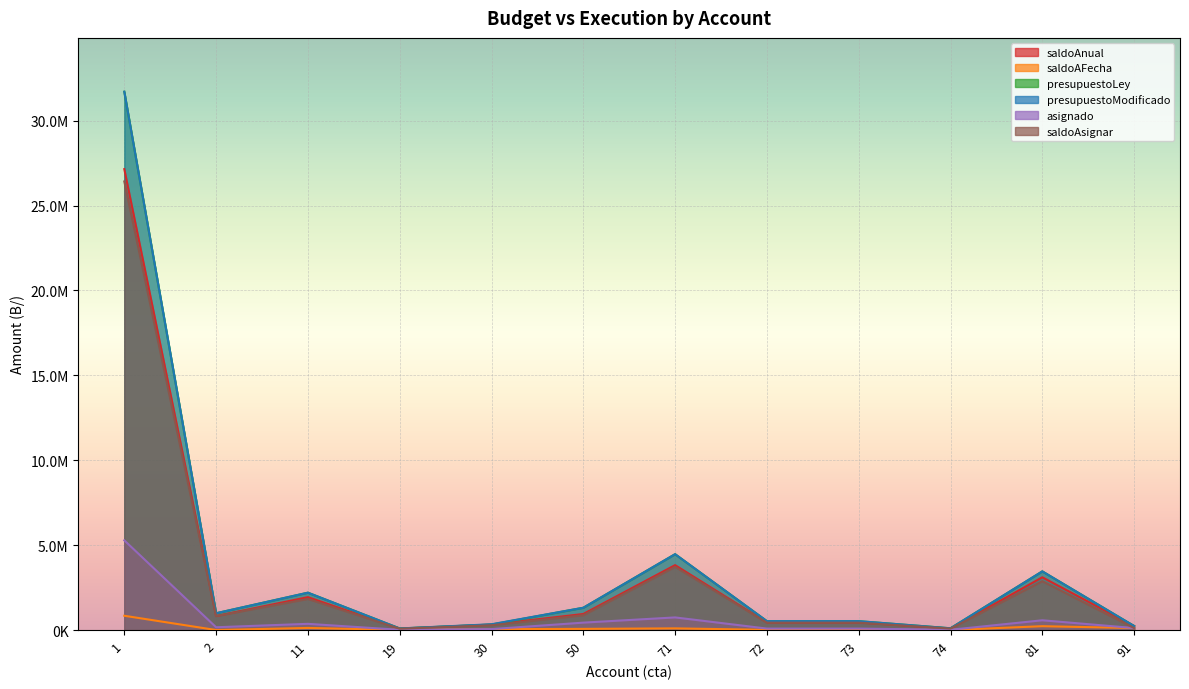

Reading left to right, extract all data points from this chart.

saldoAnual: 1=27142970.3	2=825410.0	11=1938109.8	19=85611.0	30=323250.0	50=946545.2	71=3823929.3	72=450736.4	73=450646.4	74=90950.1	81=3108197.0	91=238078.0
saldoAFecha: 1=842457.8	2=1965.1	11=125432.0	19=8748.5	30=51000.0	50=70395.2	71=99629.3	72=13396.4	73=13306.4	74=3480.1	81=227782.0	91=119039.0
presupuestoLey: 1=31700856.0	2=990492.0	11=2201373.0	19=94860.0	30=326250.0	50=1314225.0	71=4469165.0	72=524815.0	73=524815.0	74=104964.0	81=3456497.0	91=238078.0
presupuestoModificado: 1=31700856.0	2=990492.0	11=2201373.0	19=94860.0	30=342000.0	50=1314225.0	71=4469165.0	72=524815.0	73=524815.0	74=104964.0	81=3456497.0	91=238078.0
asignado: 1=5283476.0	2=165082.0	11=366896.0	19=15810.0	30=57000.0	50=438075.0	71=744865.0	72=87475.0	73=87475.0	74=17494.0	81=576082.0	91=119039.0
saldoAsignar: 1=26417380.0	2=825410.0	11=1834477.0	19=79050.0	30=285000.0	50=876150.0	71=3724300.0	72=437340.0	73=437340.0	74=87470.0	81=2880415.0	91=119039.0